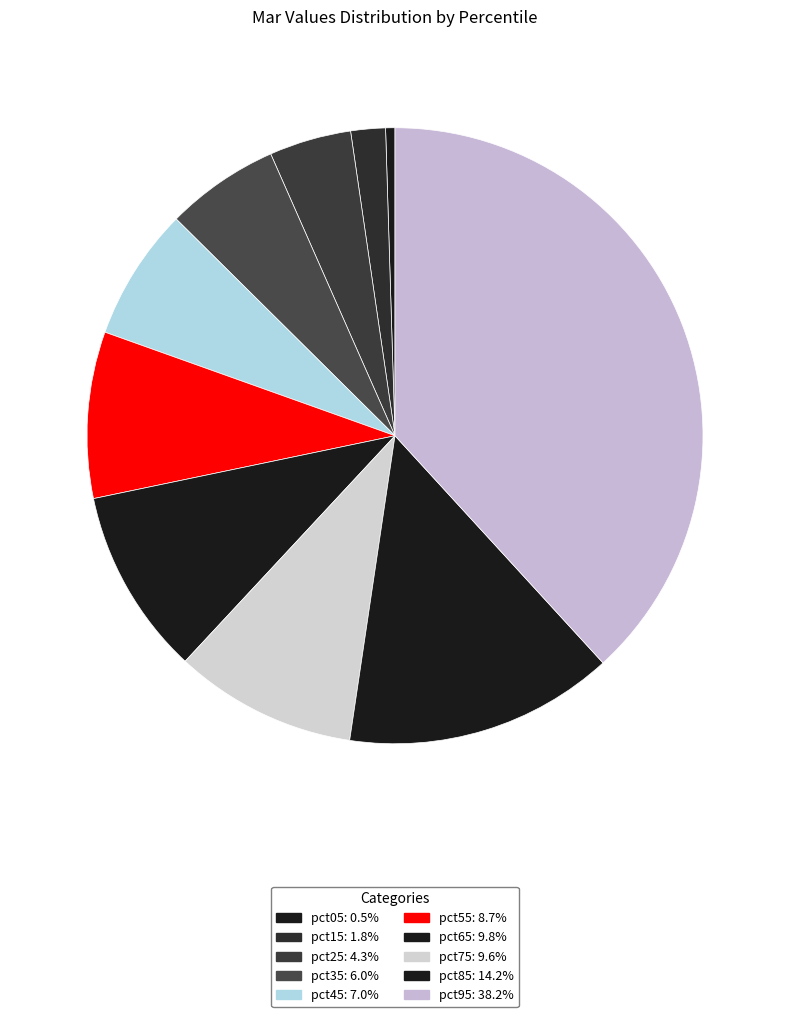

What portion of the pie excludes pct25?

95.7%